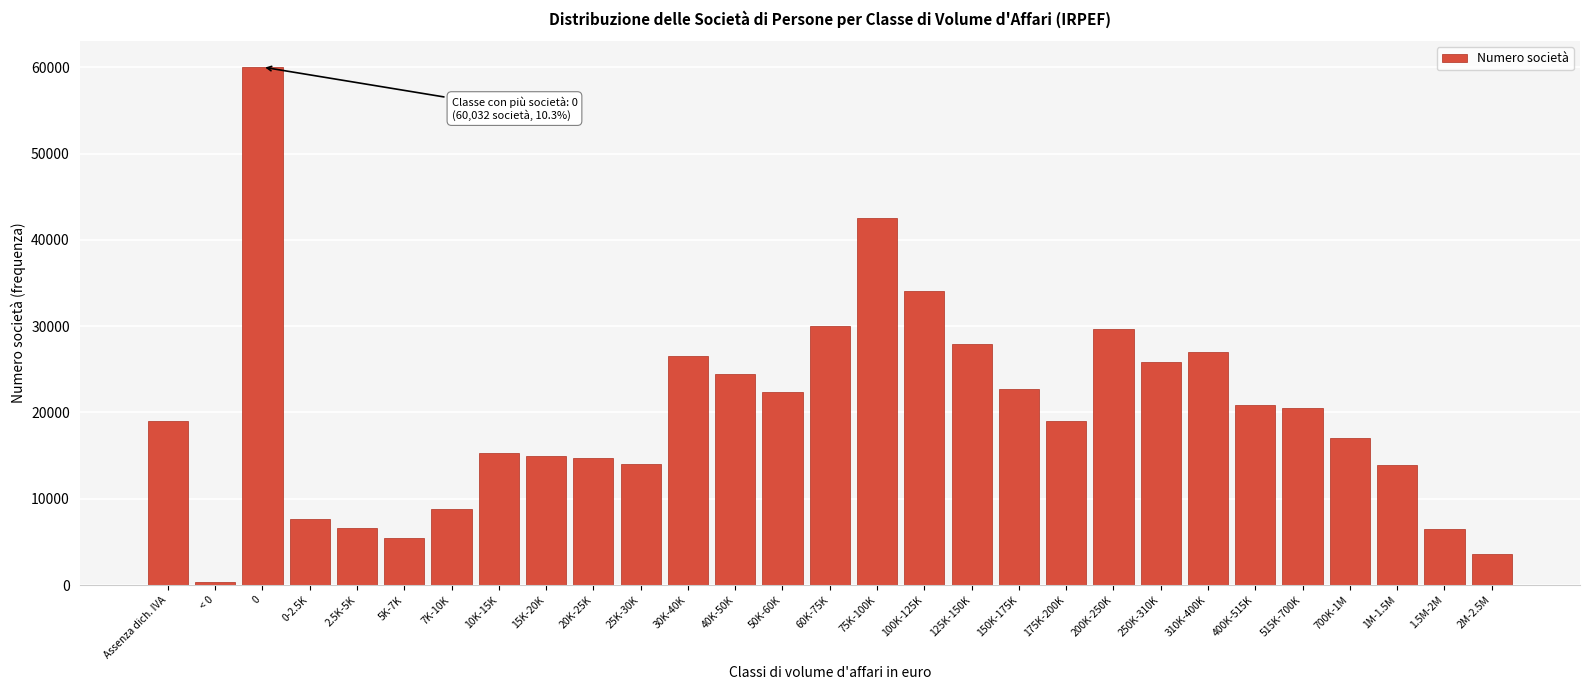

Is it true that the value at 40K-50K is 32780?

False